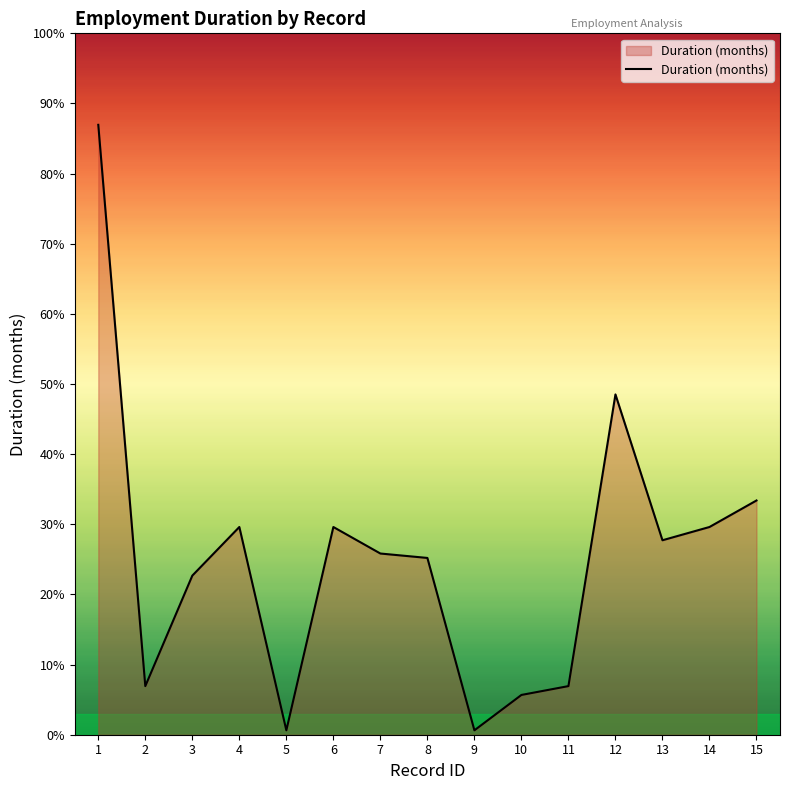

Is this an area chart (filled region under the line)?

Yes